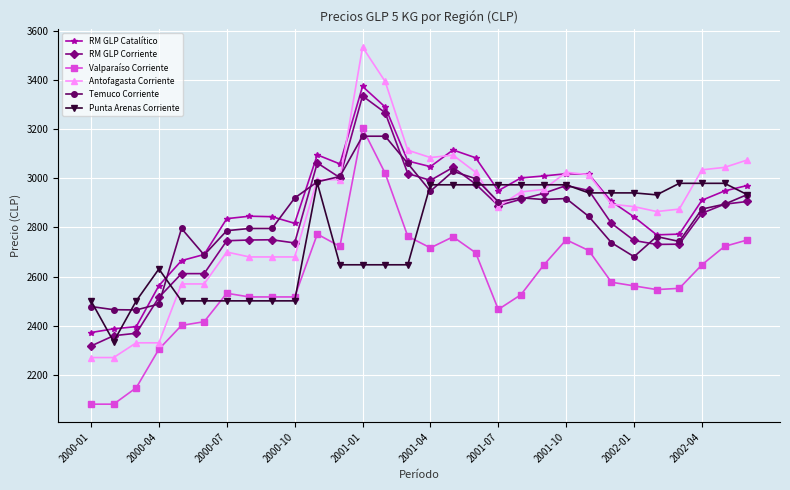

Which series has the largest range (max minus min)?

Antofagasta Corriente